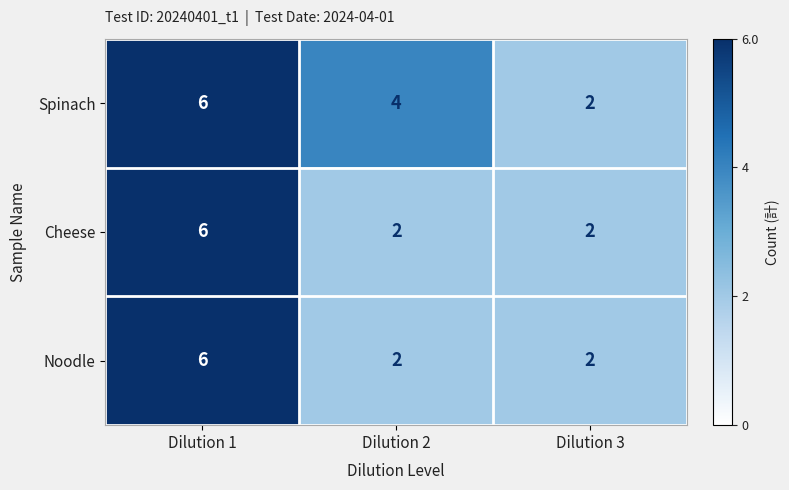

What is the greatest value displayed?

6